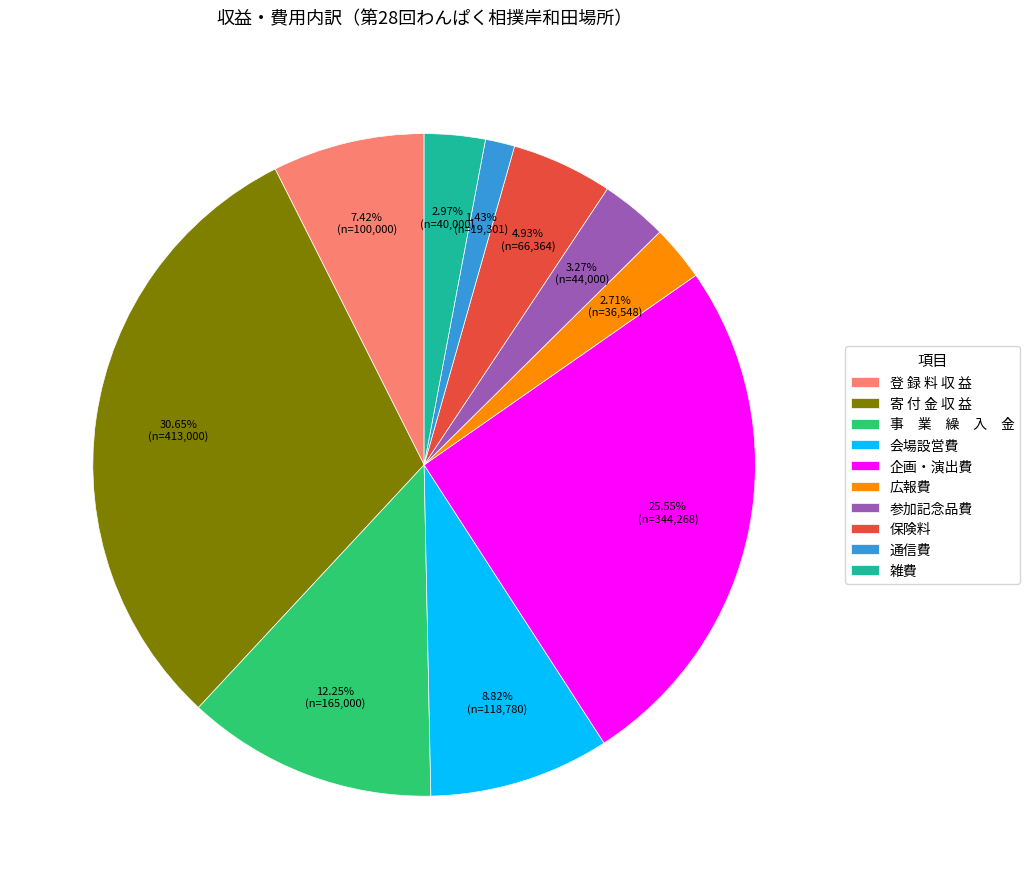

Which slice is the smallest?

通信費